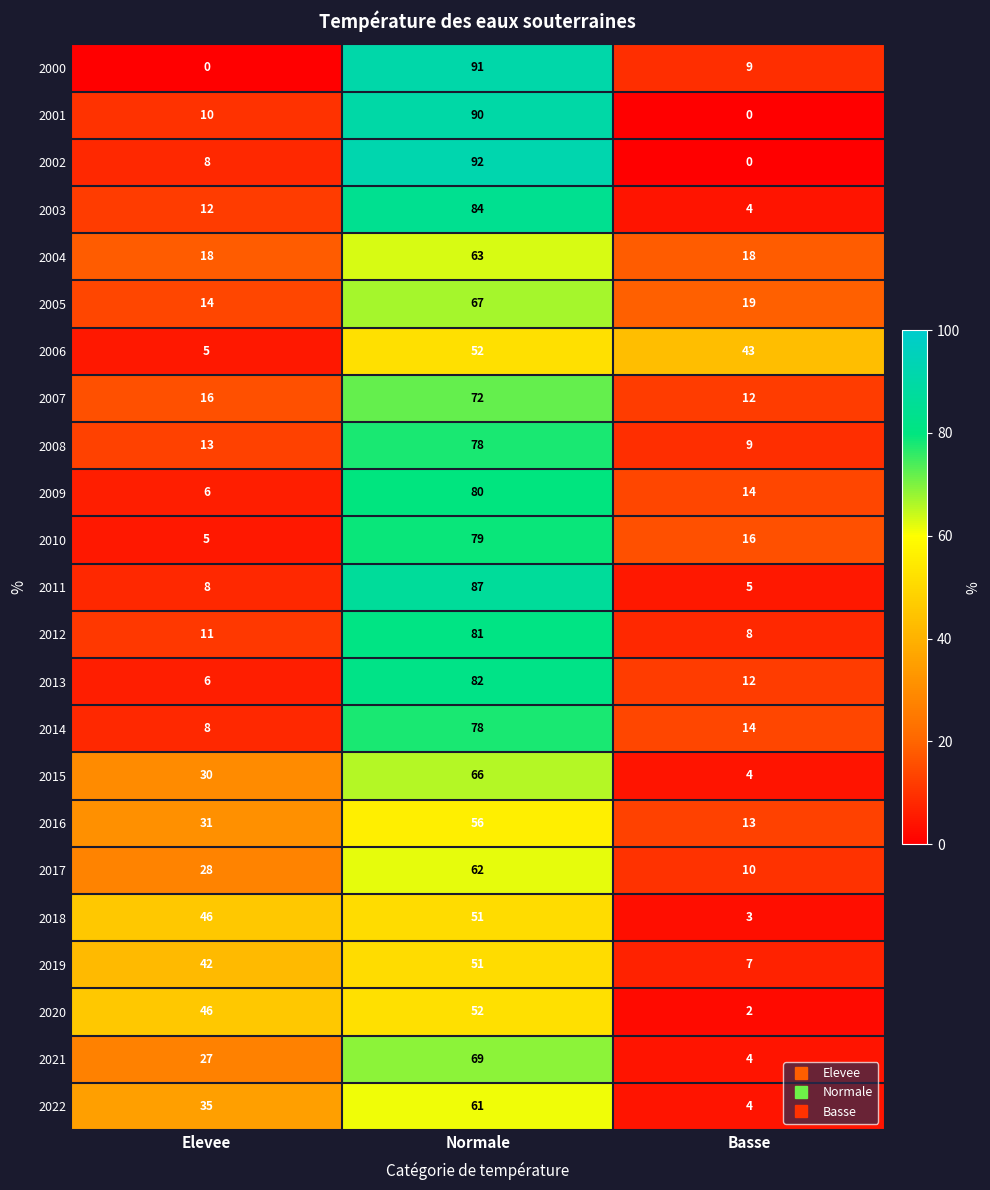

What is the difference between the maximum and second lowest values in the 2006 series?

9